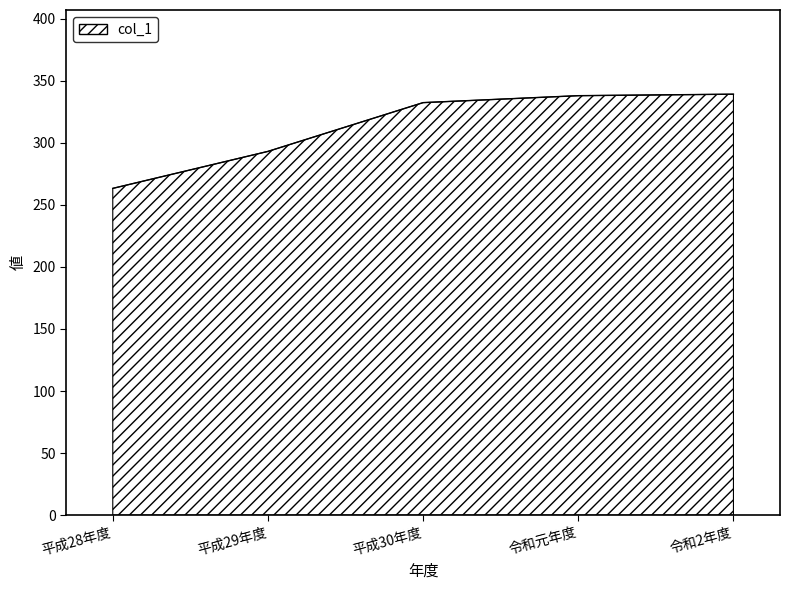

What is the difference between the values at 平成28年度 and 平成29年度?

29.8